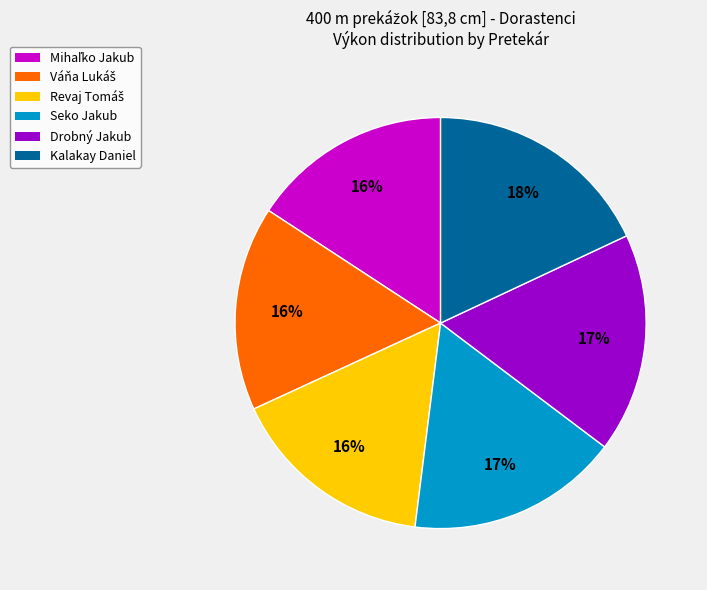

To the nearest percent, what is the difference between the largest and smallest slice percentages?

2%